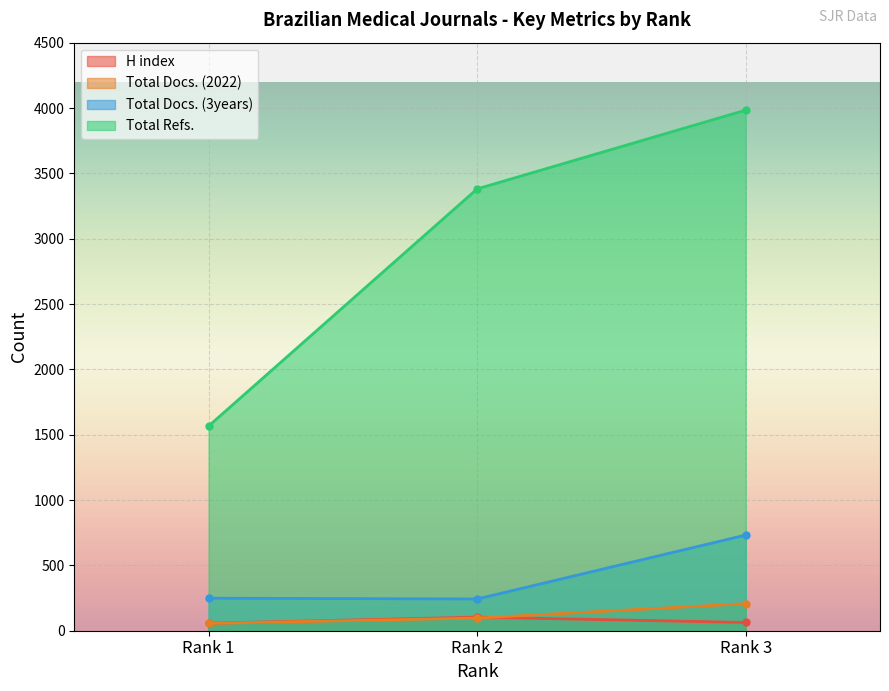

Does the chart display data point markers on the line(s)?

Yes